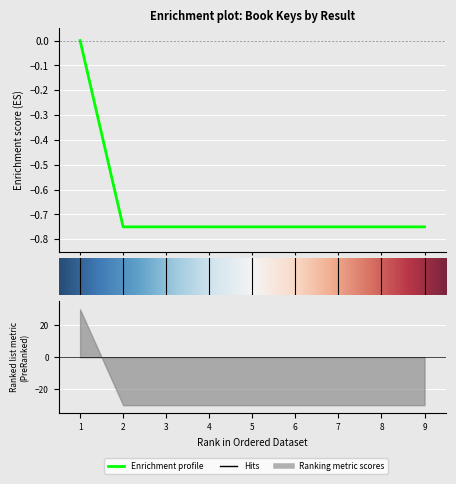

Which category has the lowest value across all series?

6